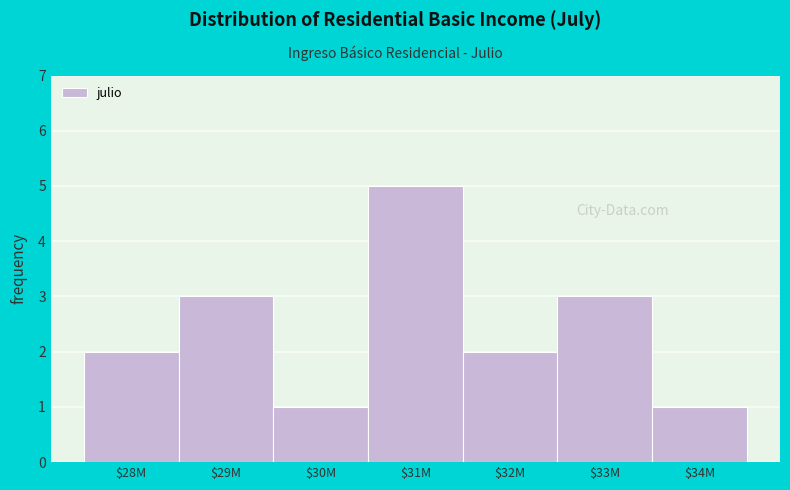

Reading left to right, list all the values displayed in this chart.

2	3	1	5	2	3	1